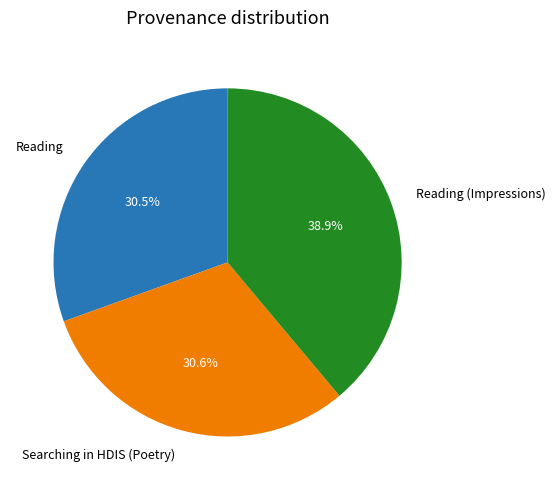

Which slice is the largest?

Reading (Impressions)